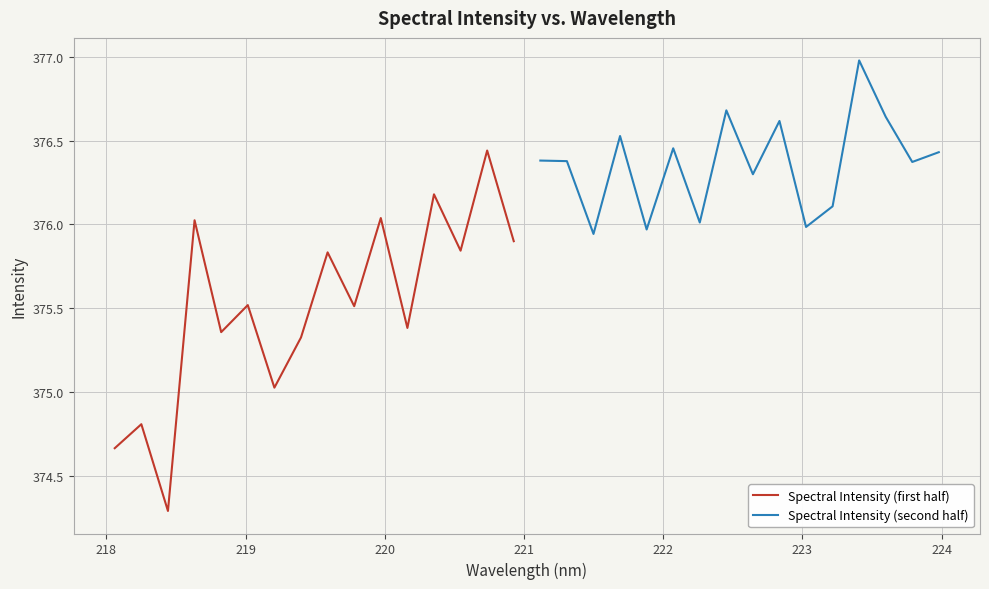

What are all the series names shown in the legend?

Spectral Intensity (first half), Spectral Intensity (second half)